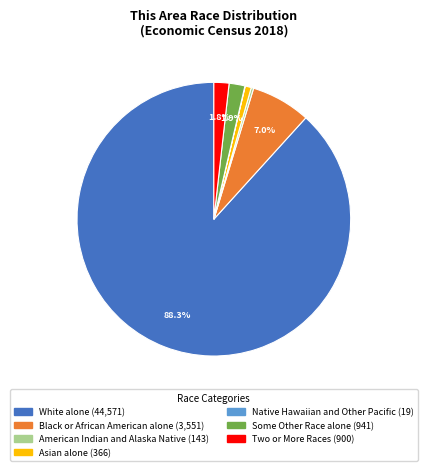

Which category has the biggest portion of the pie?

White alone